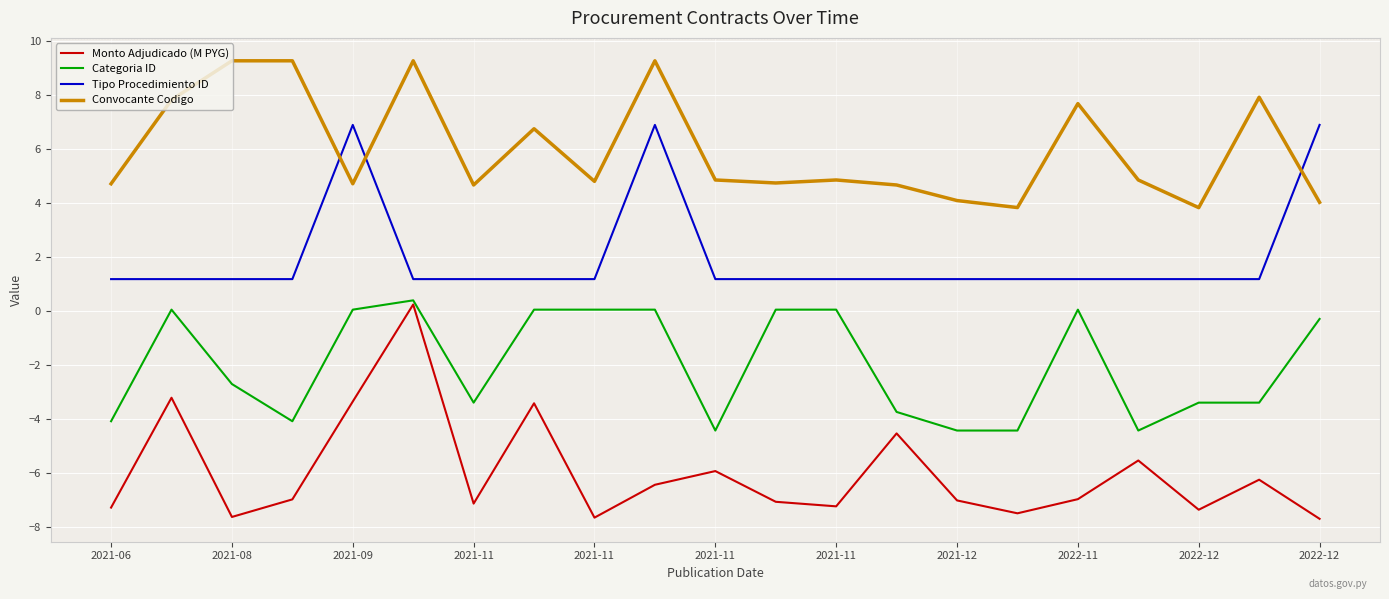

True or false: Categoria ID and Monto Adjudicado (M PYG) cross at least once.

False